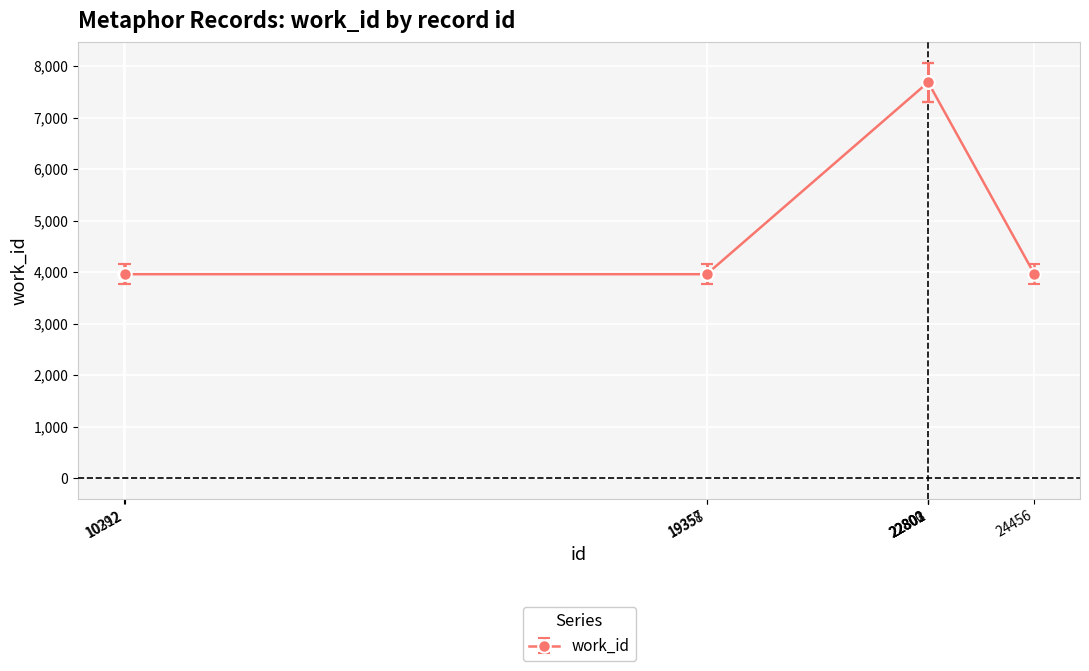

Is it true that the value at 22800 is 4676.5?

False